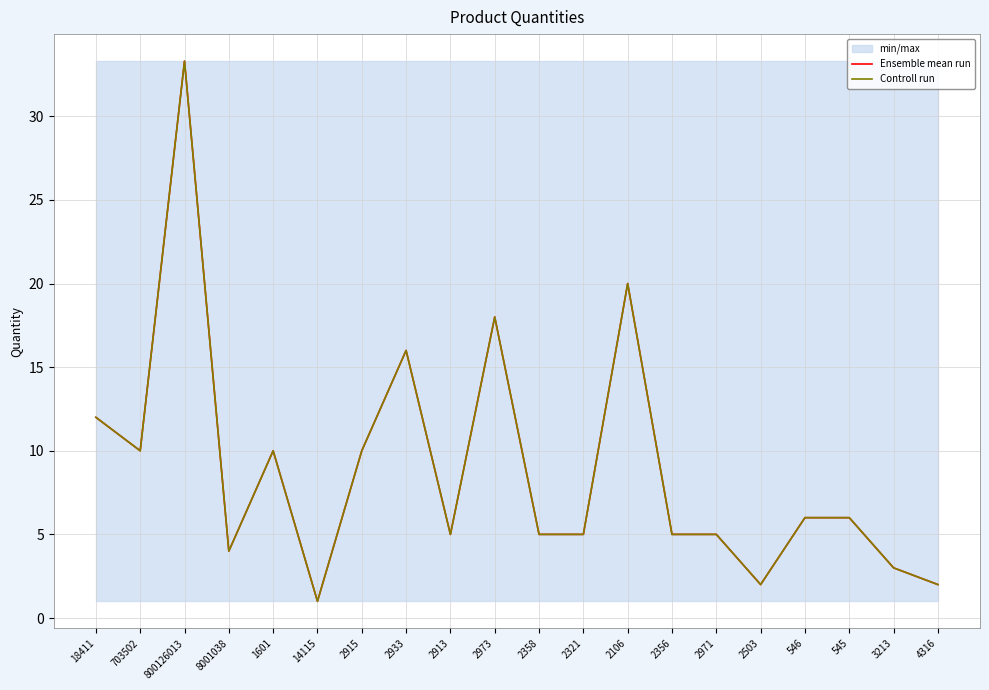

True or false: Controll run has a value of 20.0 at 2106.

True